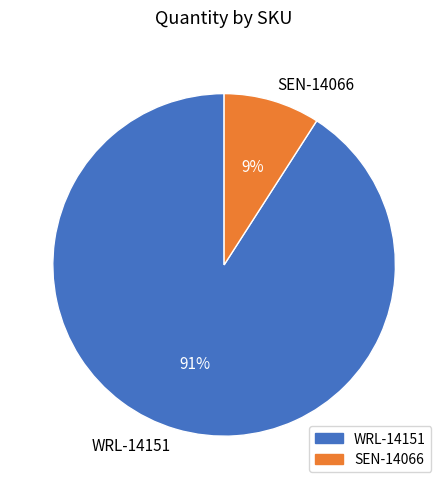

How many segments does this pie chart have?

2